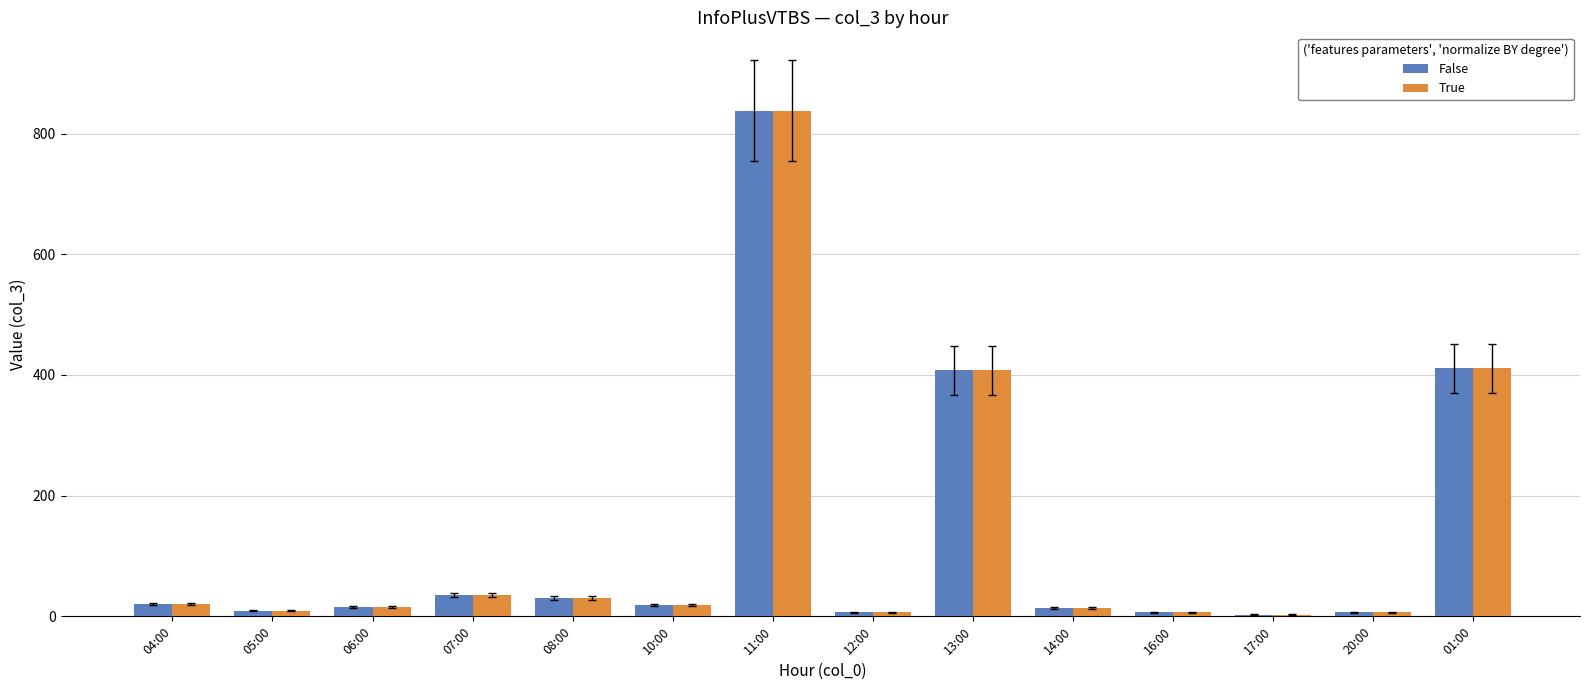

At which category is the sum across all series the highest?

11:00